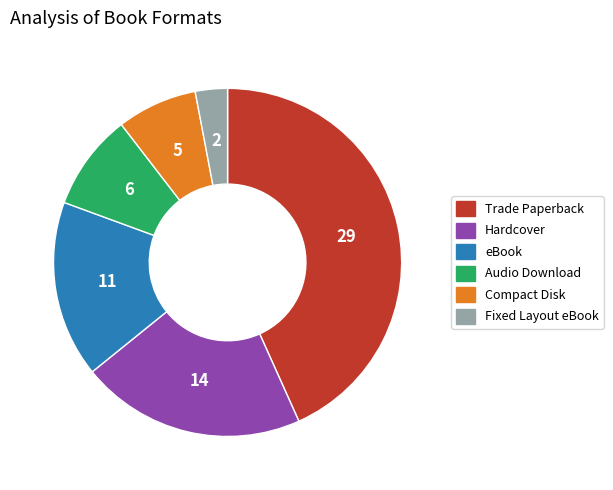

How many segments does this pie chart have?

6